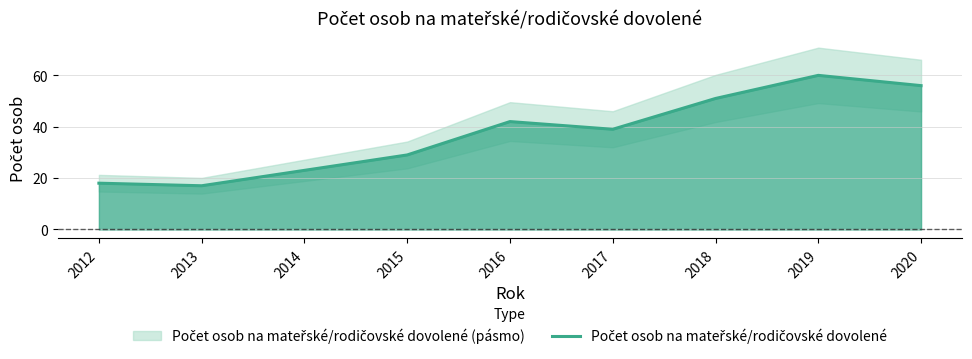

Where does the data first go above 39?

2016